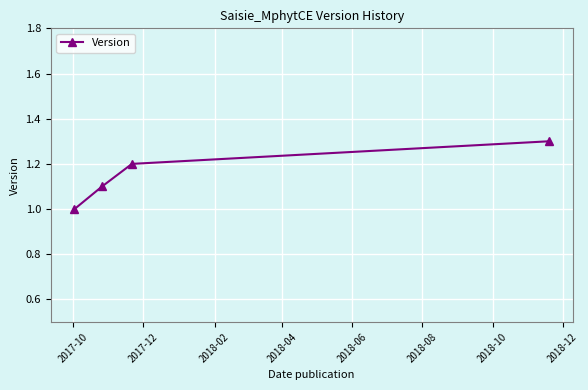

True or false: the data has more than 1 interior local peaks.

False